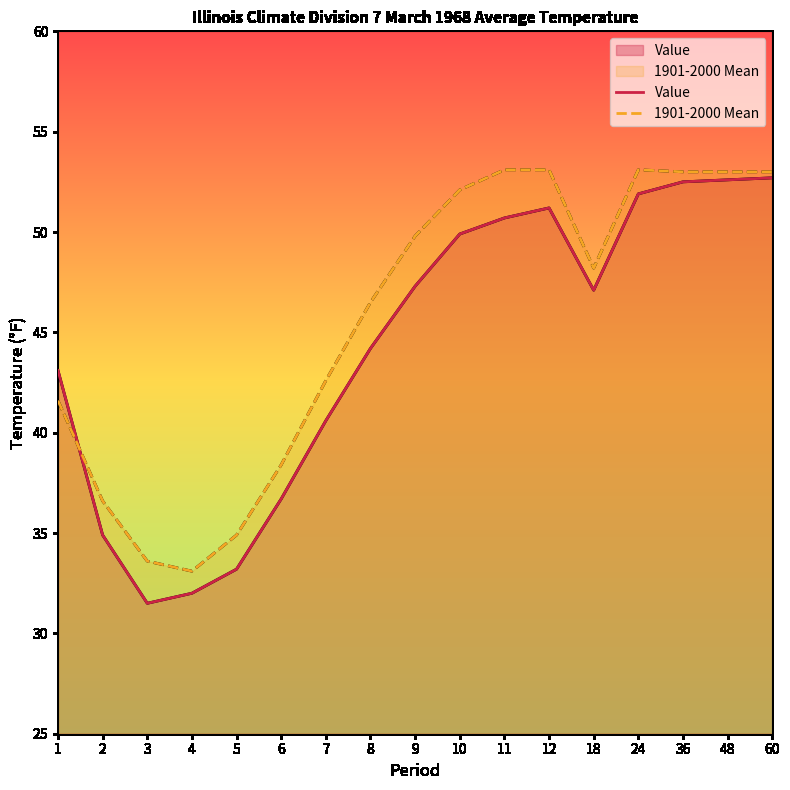

Reading left to right, list all the values displayed in this chart.

Value: 43.1	34.9	31.5	32.0	33.2	36.7	40.6	44.2	47.3	49.9	50.7	51.2	47.1	51.9	52.5	52.6	52.7
1901-2000 Mean: 41.6	36.6	33.6	33.1	34.9	38.4	42.6	46.5	49.8	52.1	53.1	53.1	48.2	53.1	53.0	53.0	53.0